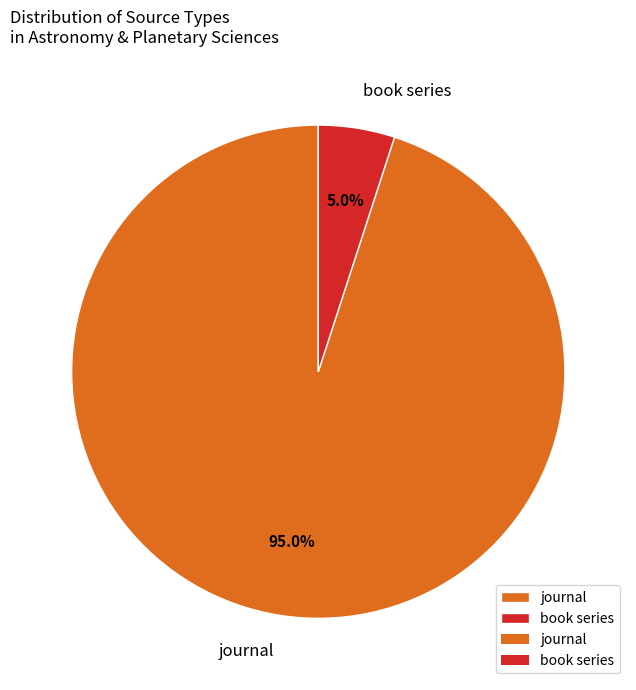

Does any single category account for the majority?

Yes